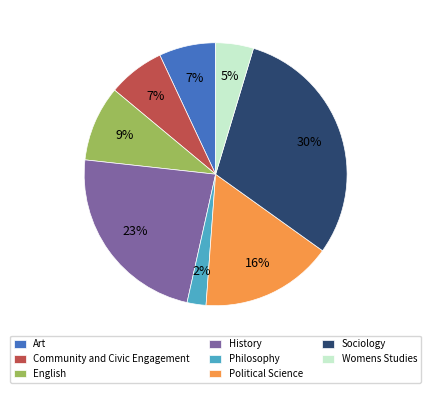

How many segments does this pie chart have?

8